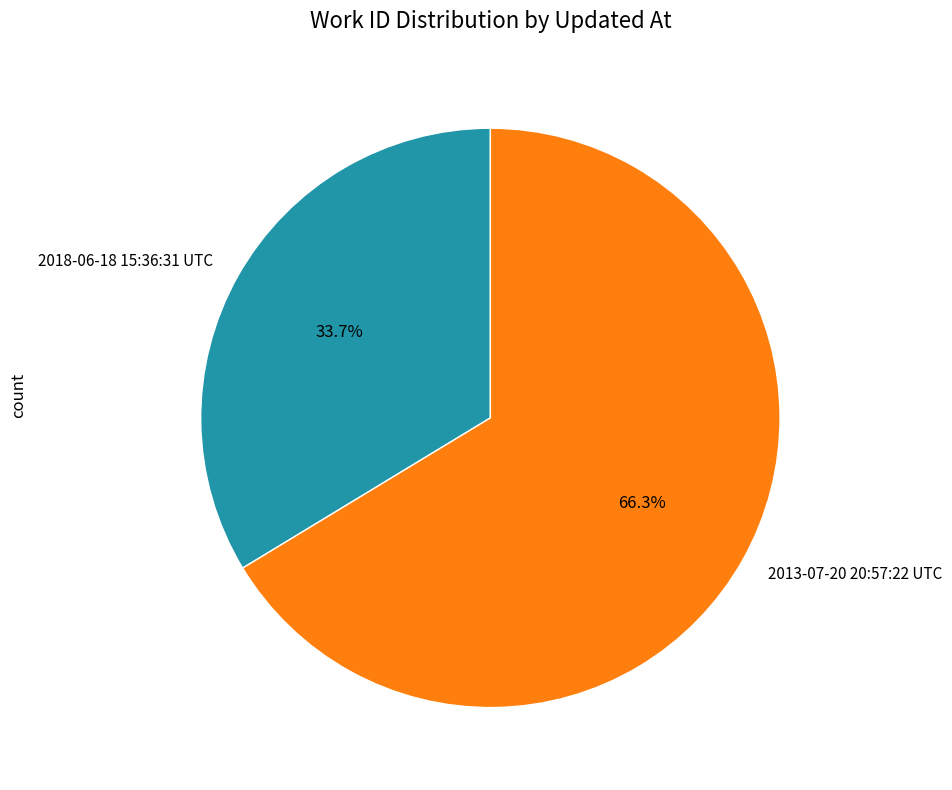

True or false: 2018-06-18 15:36:31 UTC accounts for 26% of the total.

False